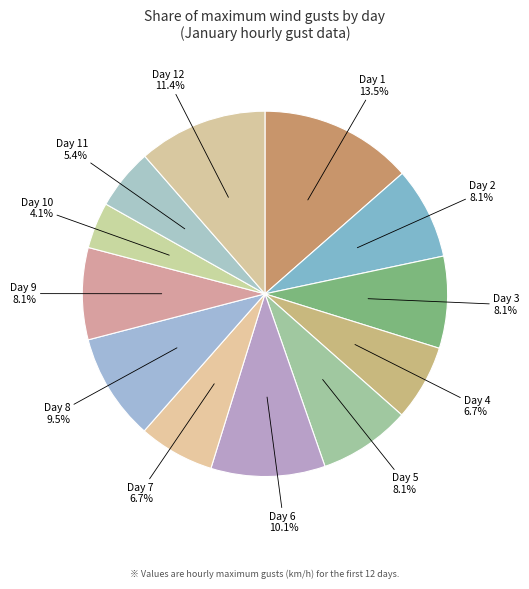

To the nearest percent, what is the difference between the largest and smallest slice percentages?

9%